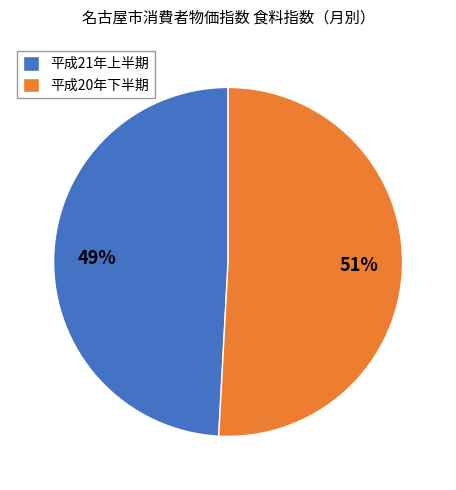

Does any single category account for the majority?

Yes